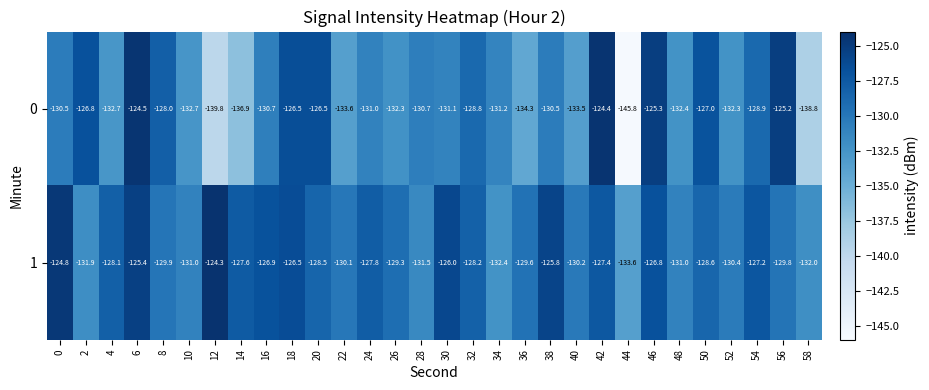

What is the average value of the 0 series?

-131.1